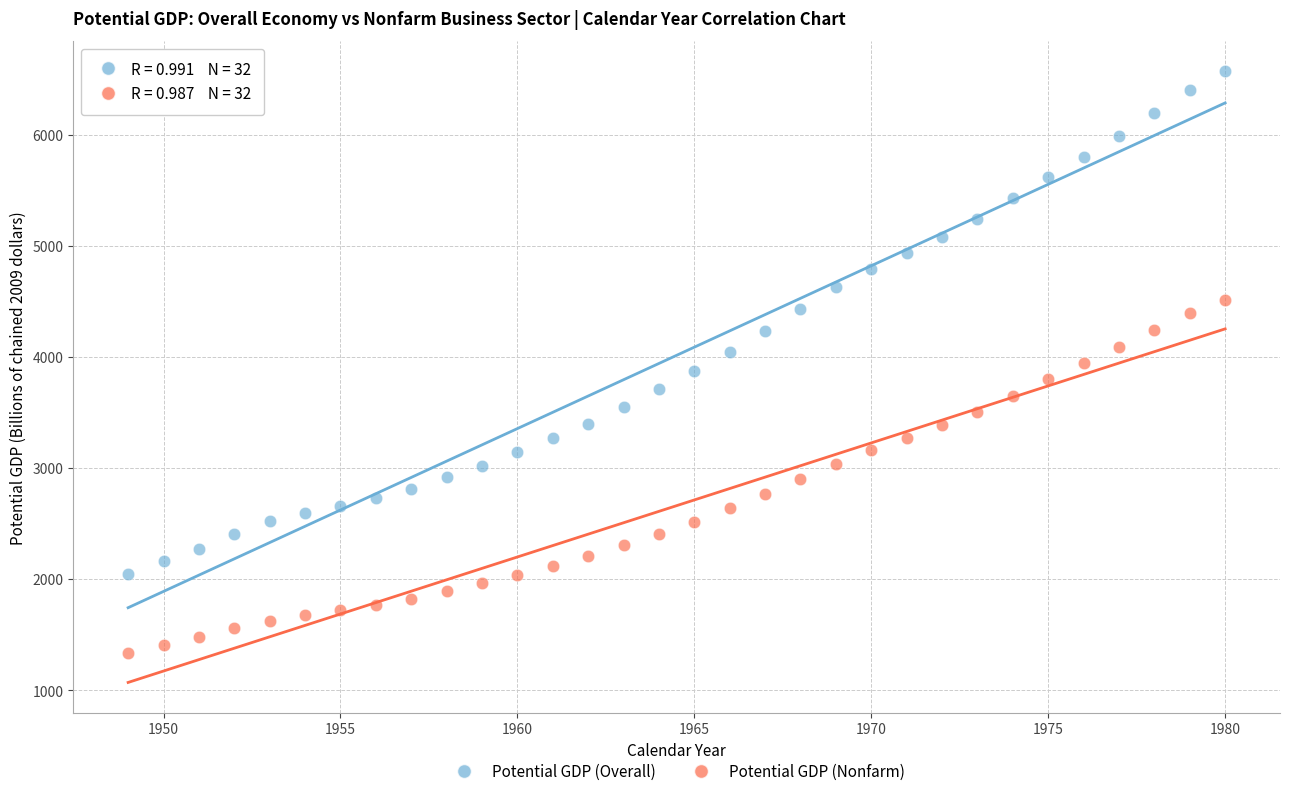

Which series contains the lowest Y value?

Potential GDP (Nonfarm)